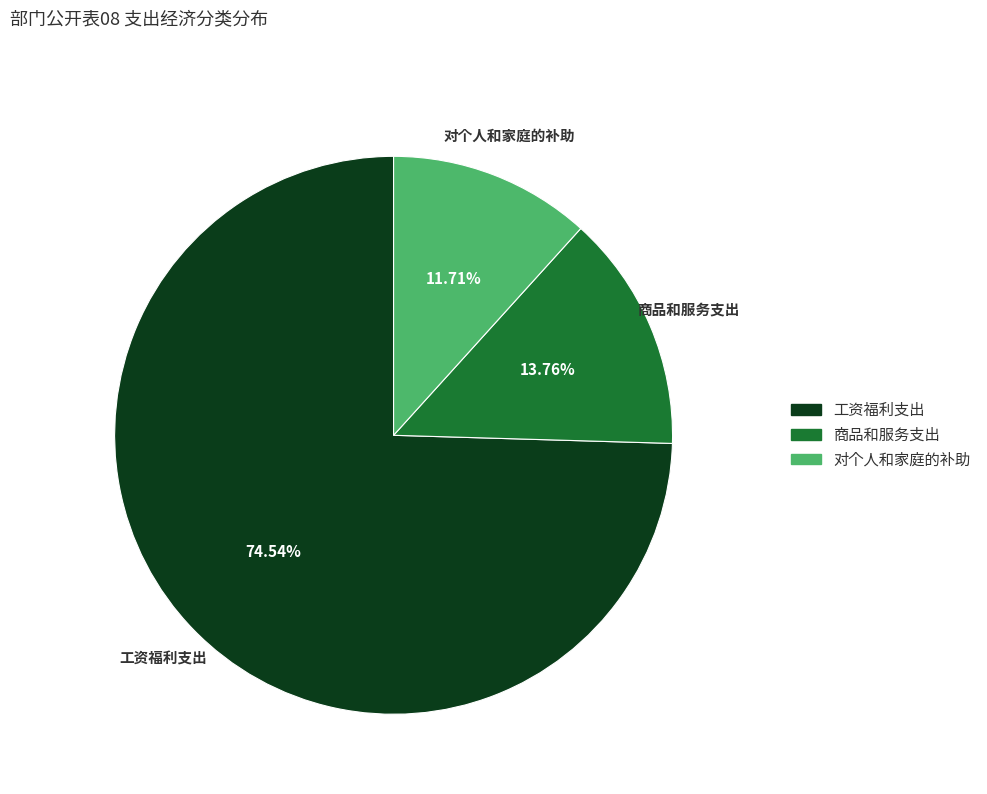

Is it true that 商品和服务支出 is 14% of the pie?

True